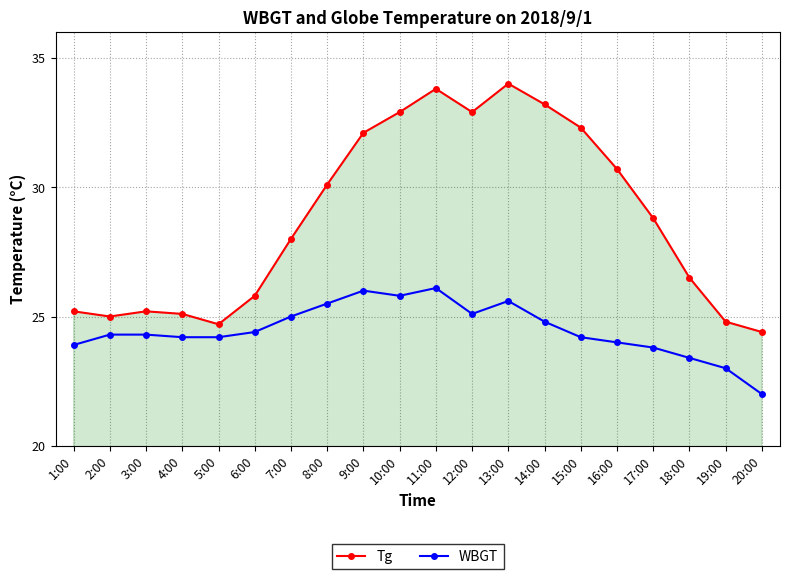

Does the chart have visible grid lines?

Yes